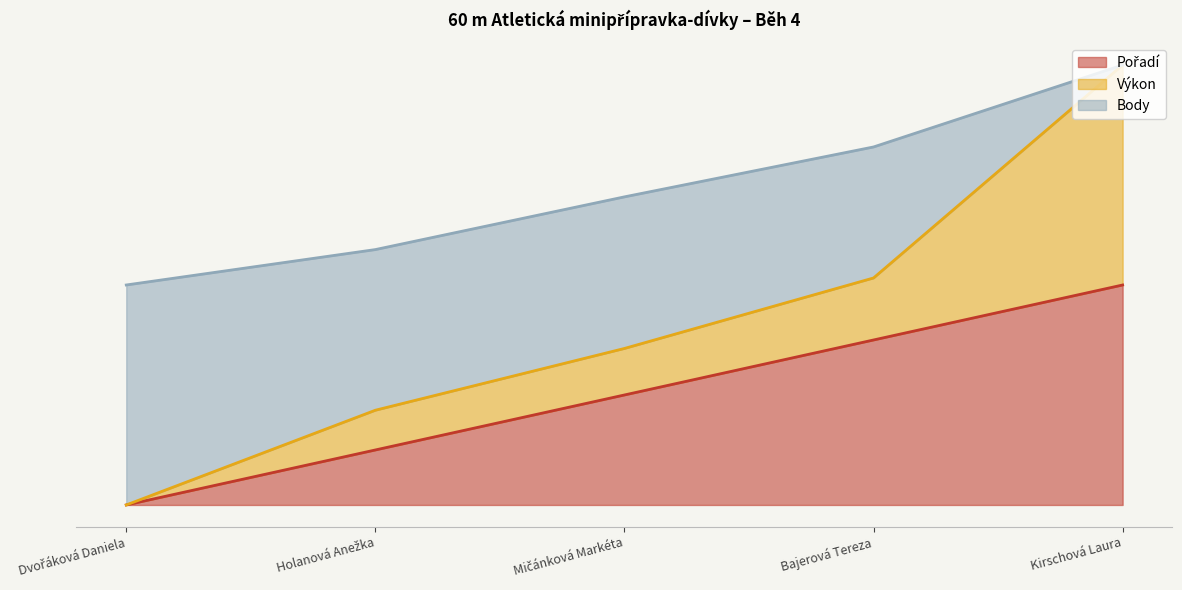

What is the label of the 4th point from the right?

Holanová Anežka